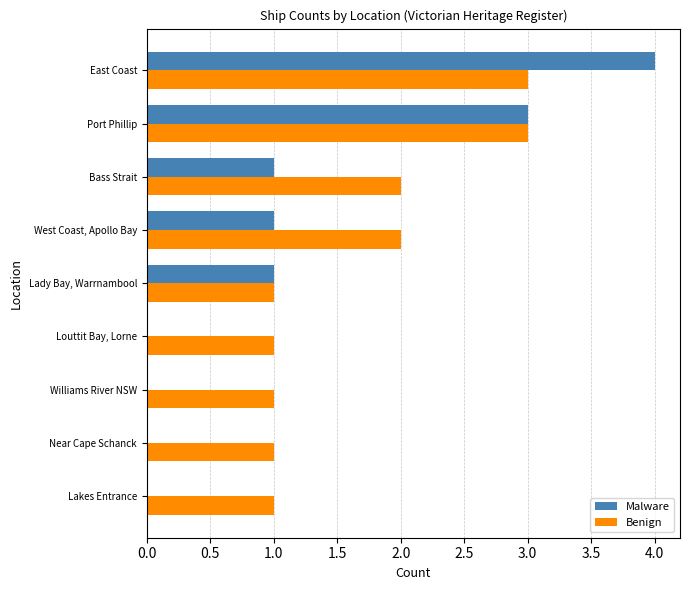

What is the maximum value shown in the chart?

4